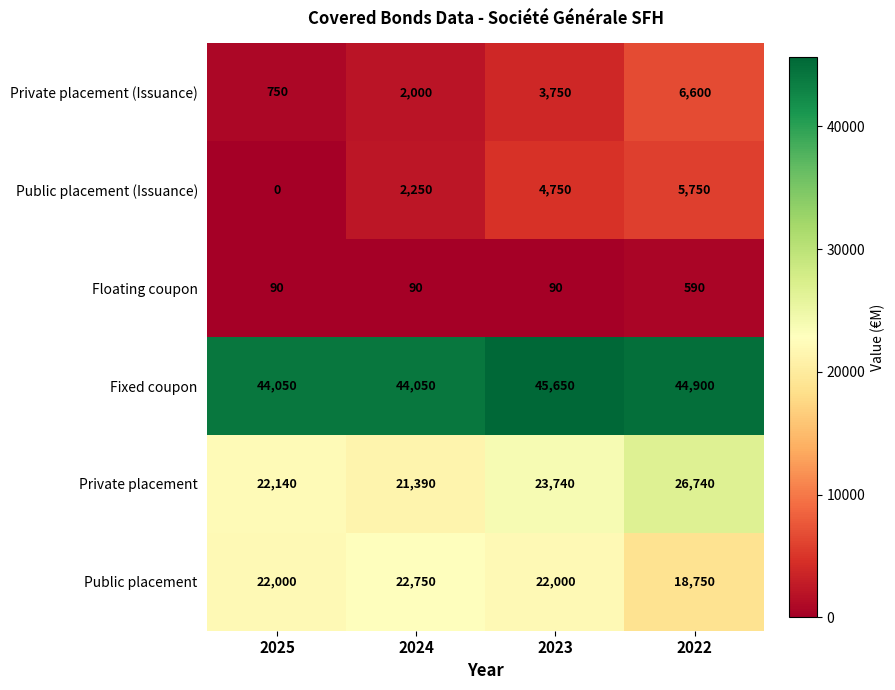

What is the difference between the highest and lowest values at 2024?

43960